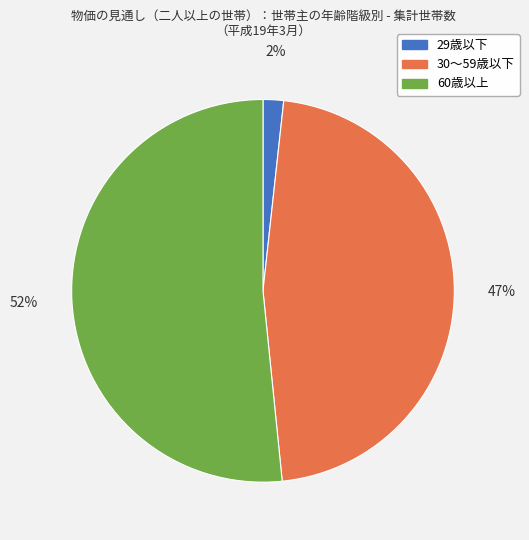

To the nearest percent, what is the difference between the 30～59歳以下 and 60歳以上 slice percentages?

5%